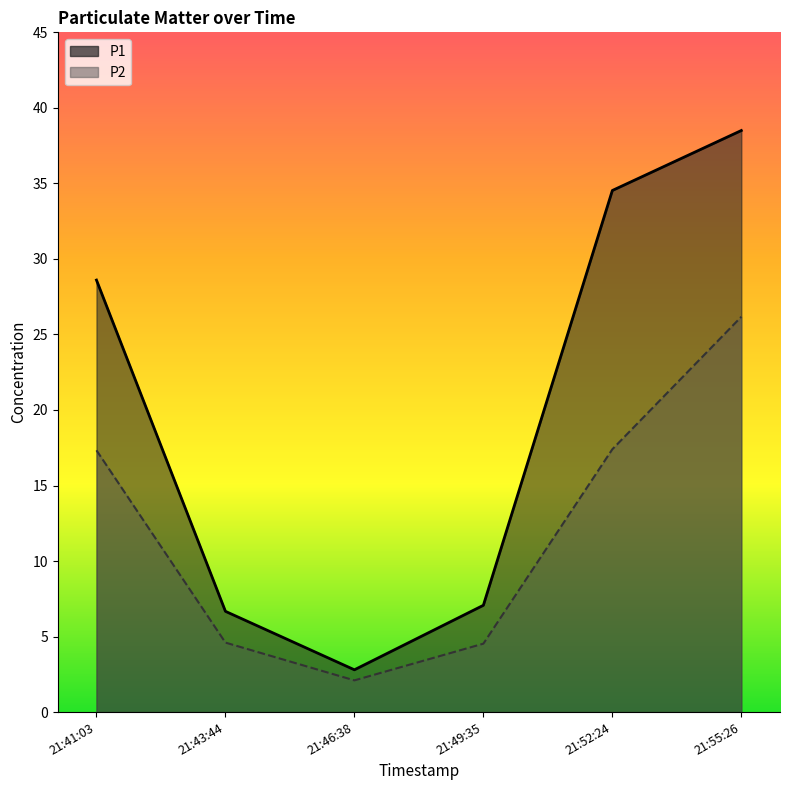

What is the difference between the P2 values at 21:43:44 and 21:55:26?

21.6